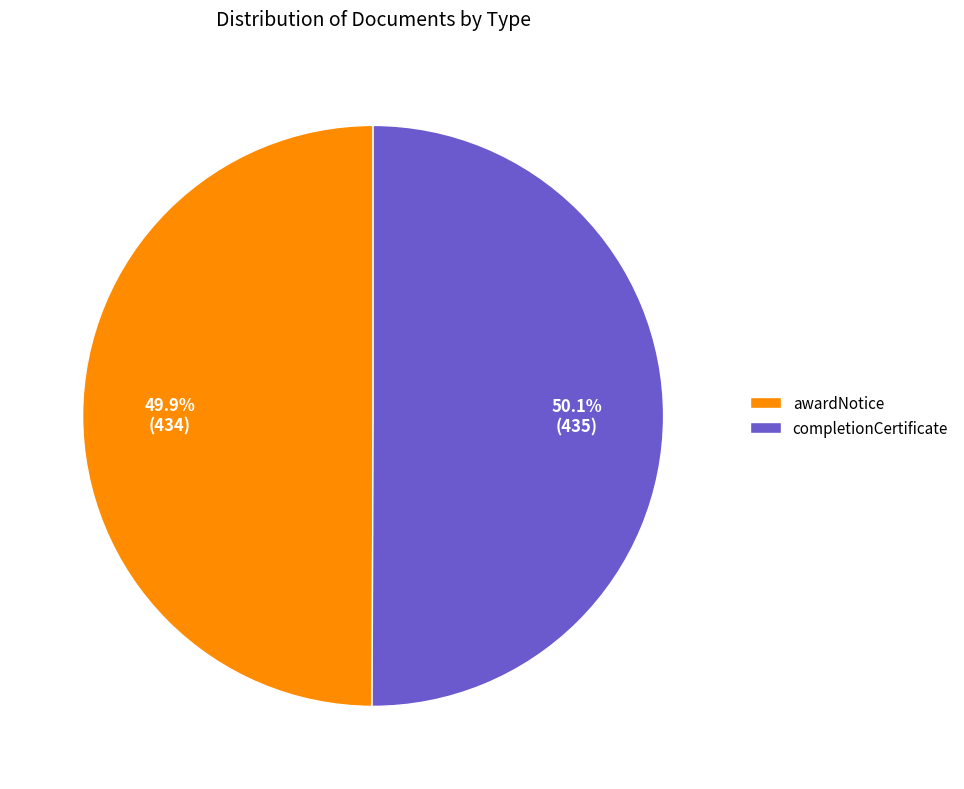

Is there any slice that represents more than half of the pie?

Yes